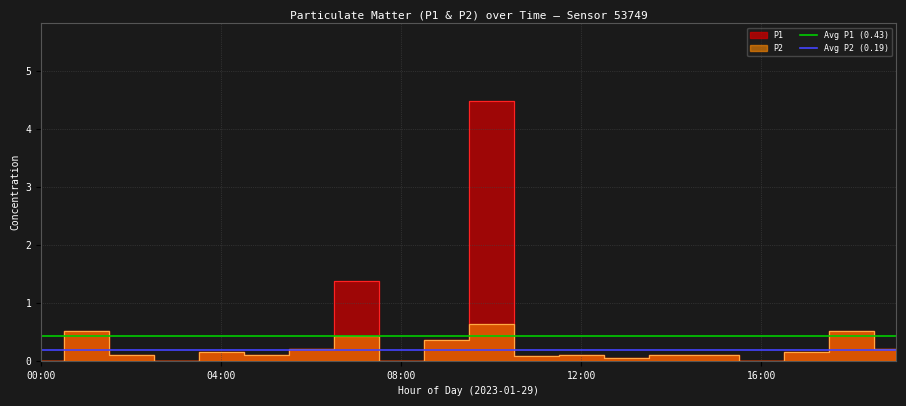

Where is Avg P1 (0.43) nearest to the value 0?

00:00